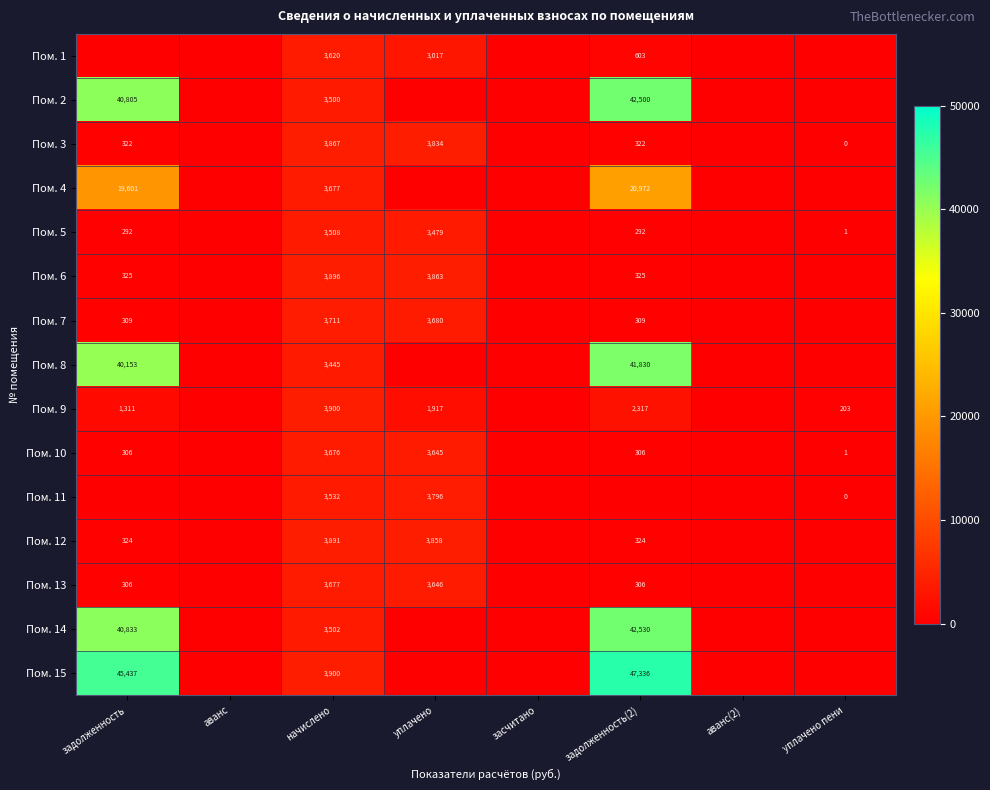

What is the difference between the Пом. 11 values at уплачено пени and начислено?

3532